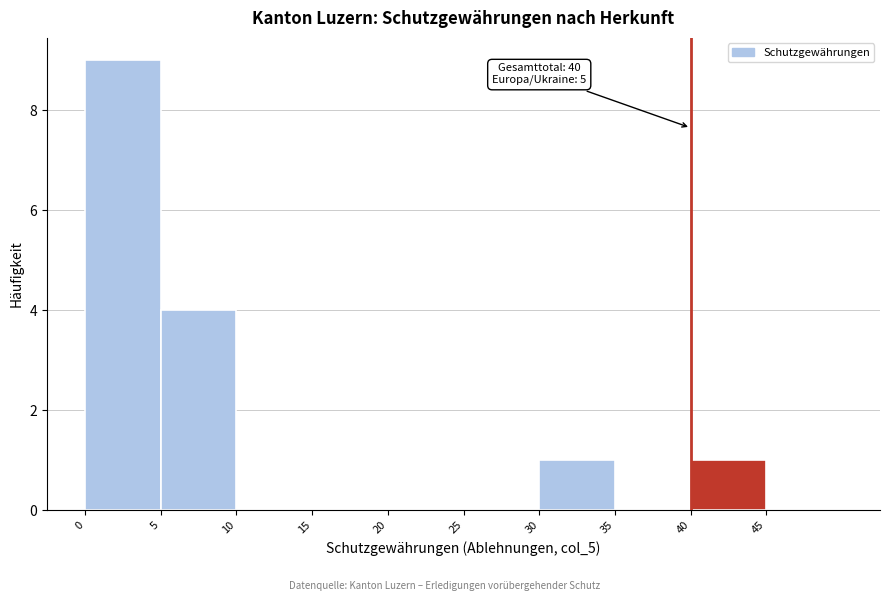

Over which range of the x-axis is the bar tallest?

0 to 5